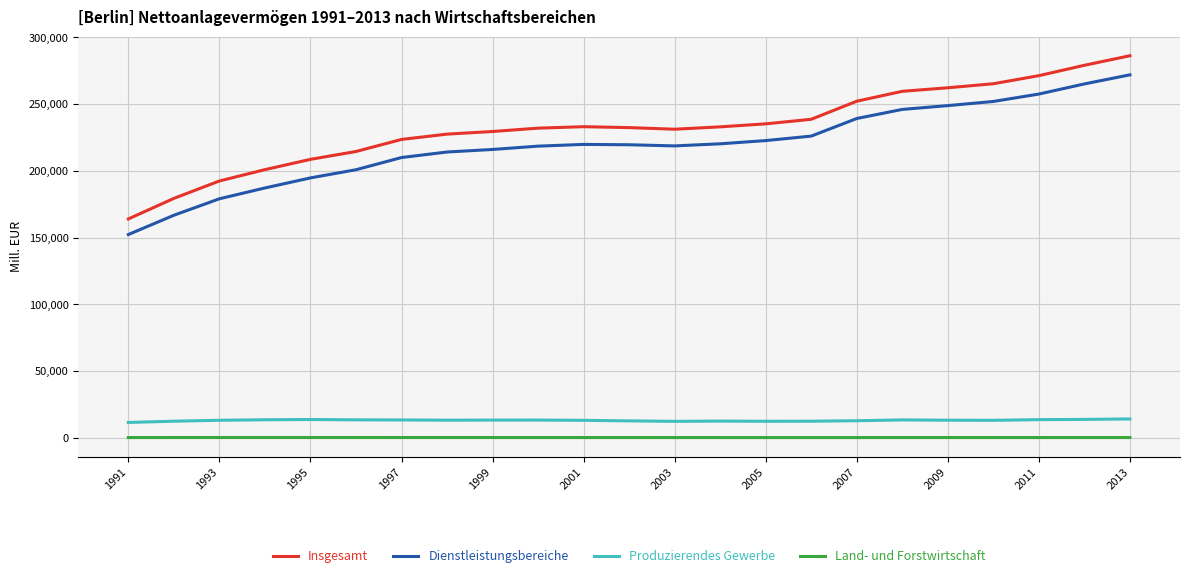

Which series has the largest total across all categories?

Insgesamt